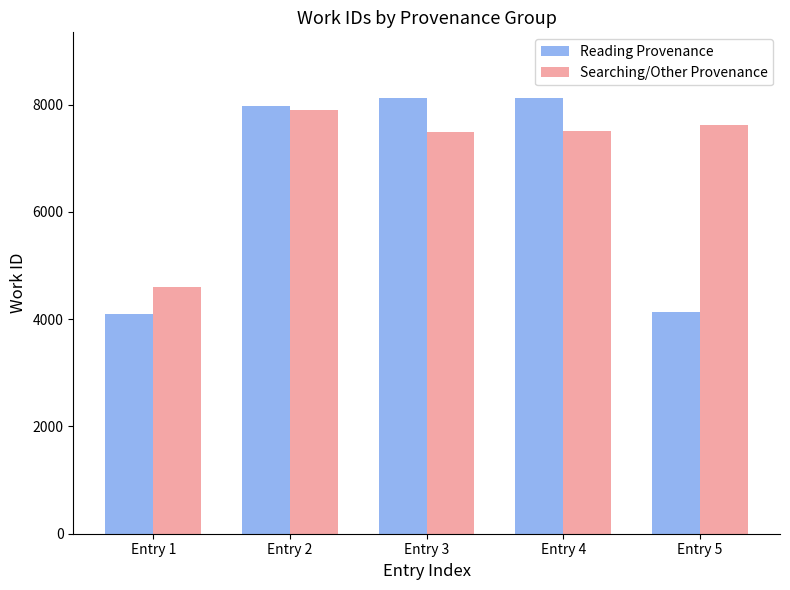

What is the lowest value of the Searching/Other Provenance series?

4610